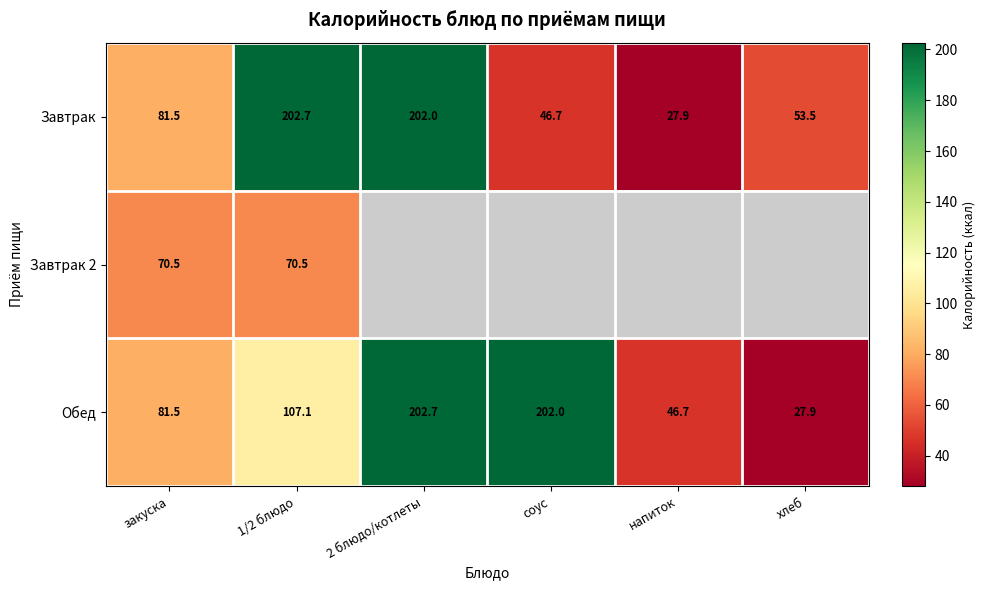

Is it true that Обед equals 202.7 at 2 блюдо/котлеты?

True